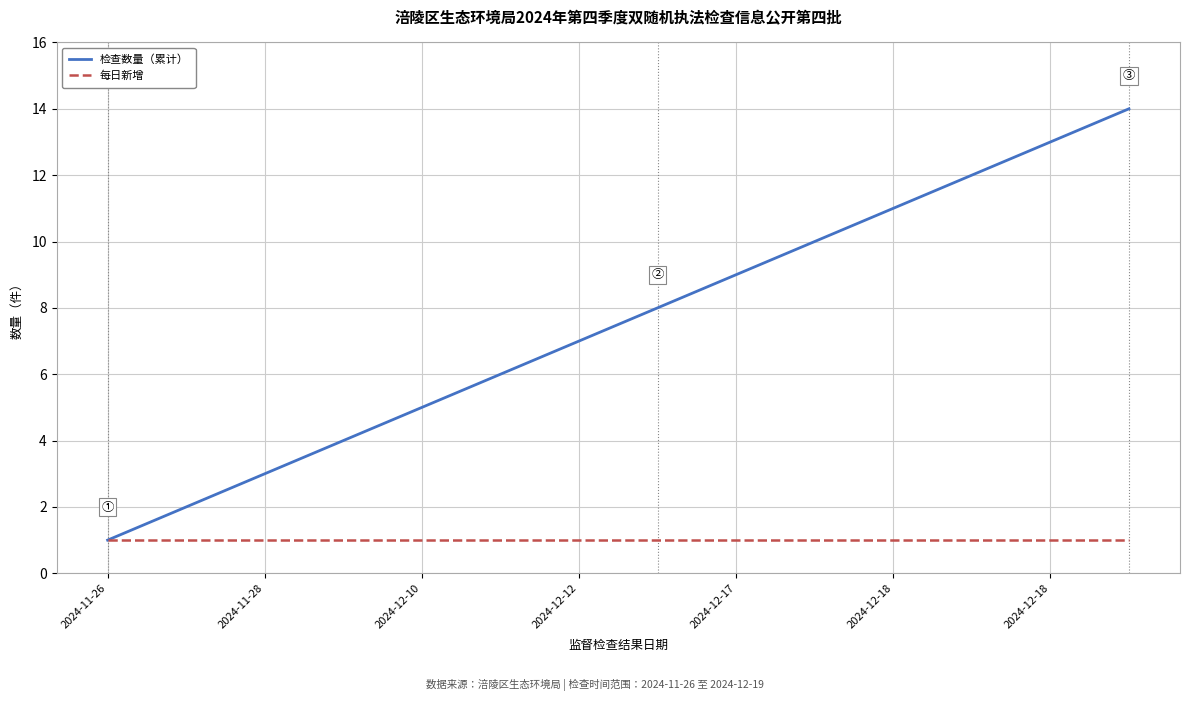

What is the greatest value displayed?

14